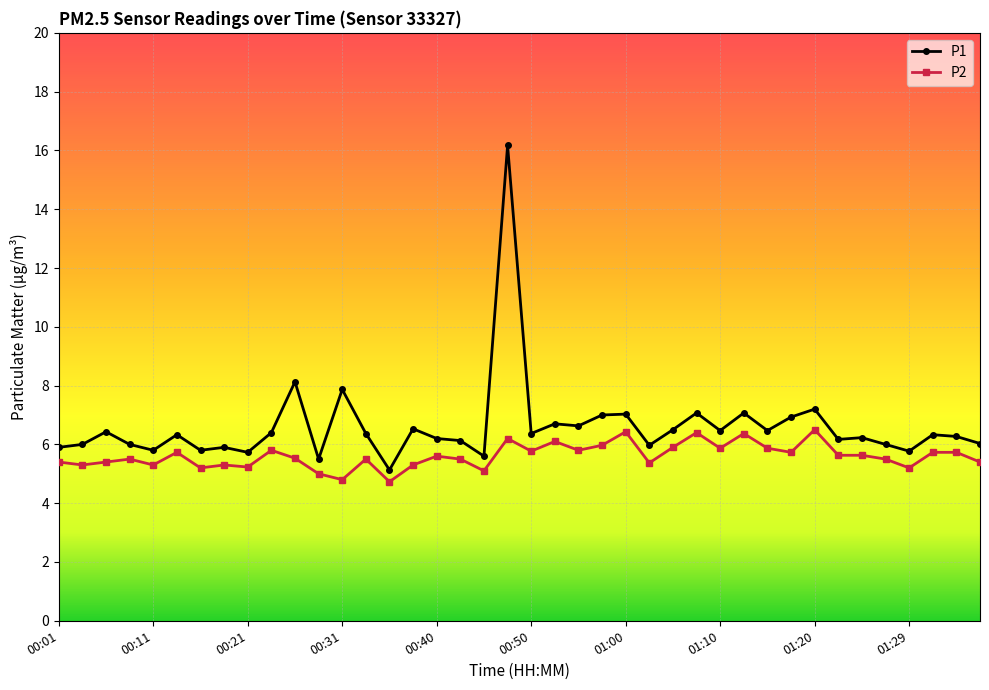

Which series has the largest range (max minus min)?

P1